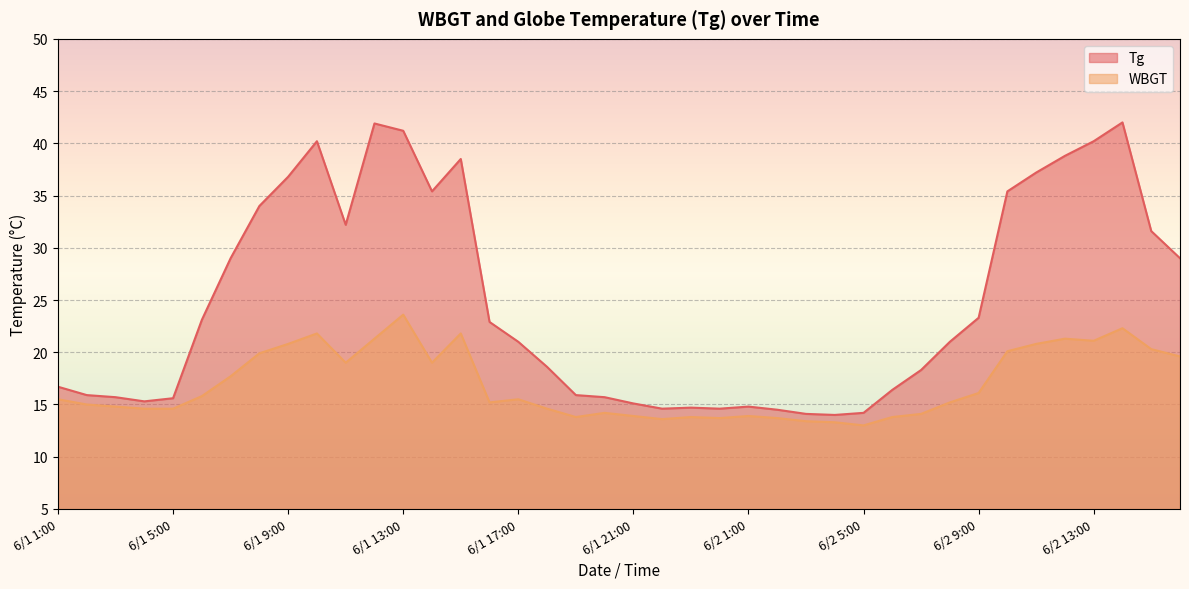

At which category does WBGT reach its first local valley?

6/1 11:00